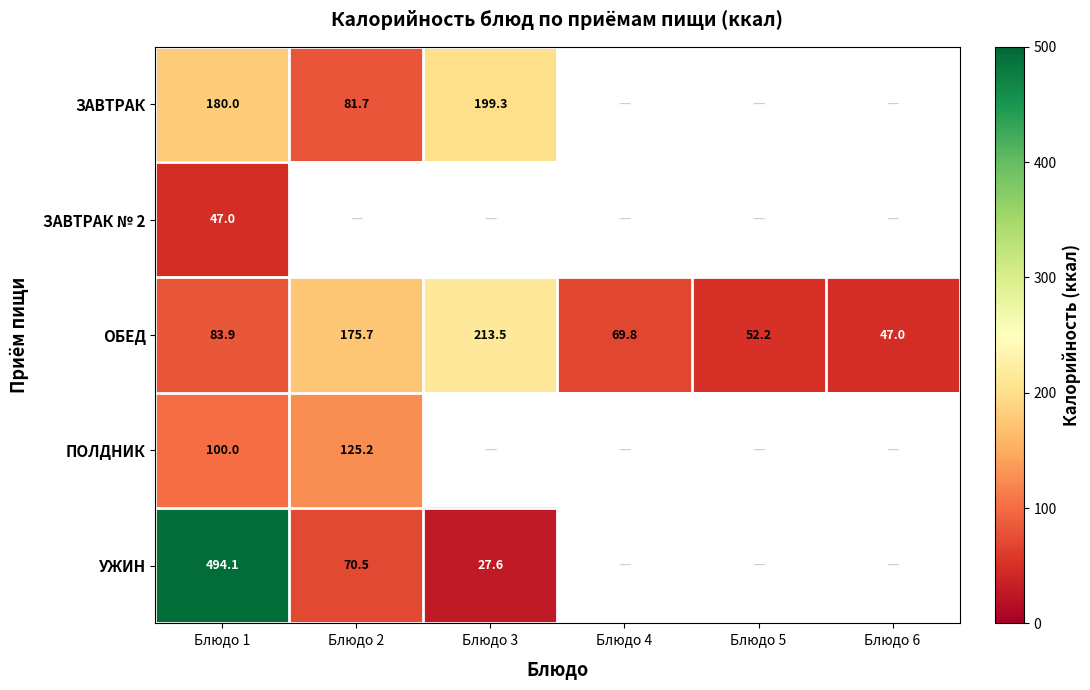

Is it true that ОБЕД equals 213.5 at Блюдо 3?

True